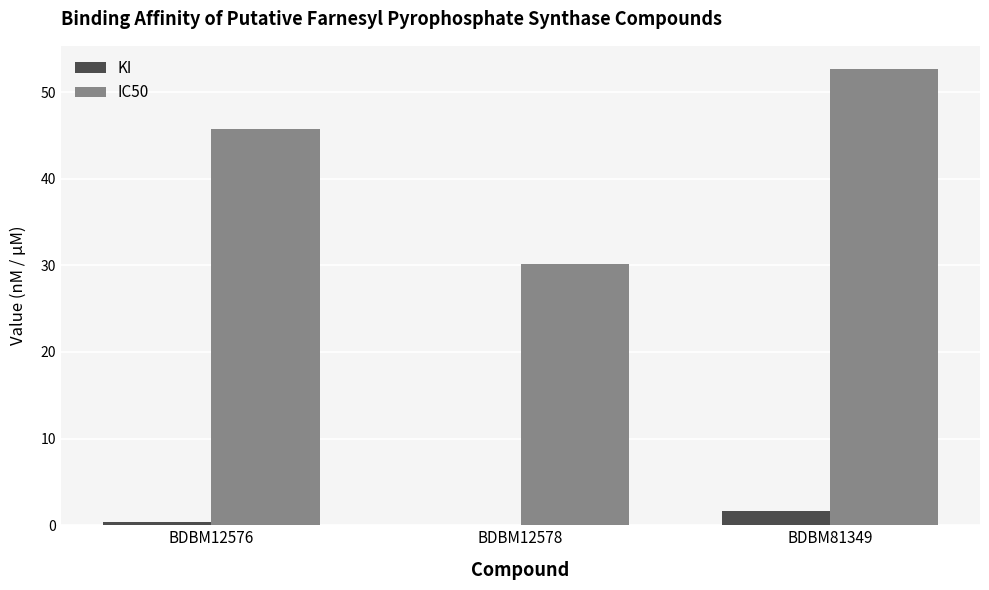

What is the difference between the IC50 values at BDBM12578 and BDBM12576?

15.6